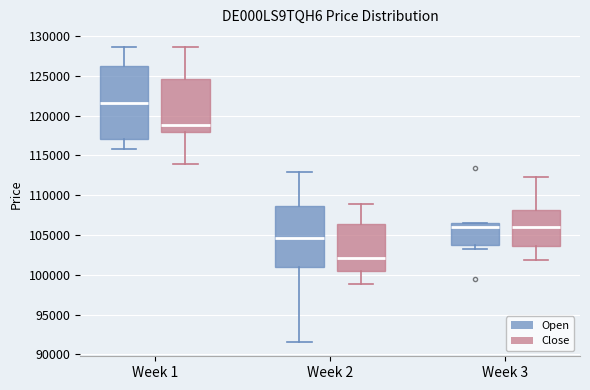

Reading left to right, read every box against the y-axis: the position of its median line, the range the box covers, and the ends of its whiskers. The values are not printed on the chart, so give them approximately, as read against the axis.

Week 1 (Open): median 121500, box 117000 to 126000, whiskers 116000 to 128500
Week 1 (Close): median 119000, box 118000 to 124500, whiskers 114000 to 128500
Week 2 (Open): median 104500, box 101000 to 108500, whiskers 91500 to 113000
Week 2 (Close): median 102000, box 100500 to 106500, whiskers 99000 to 109000
Week 3 (Open): median 106000, box 103500 to 106500, whiskers 103000 to 106500
Week 3 (Close): median 106000, box 103500 to 108000, whiskers 102000 to 112500